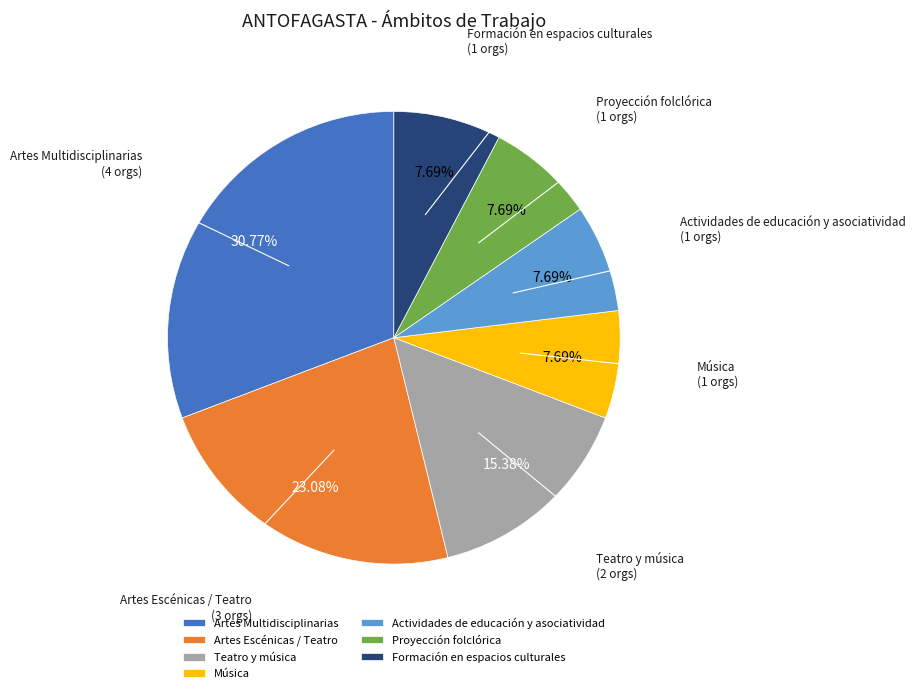

True or false: Actividades de educación y asociatividad accounts for 20% of the total.

False